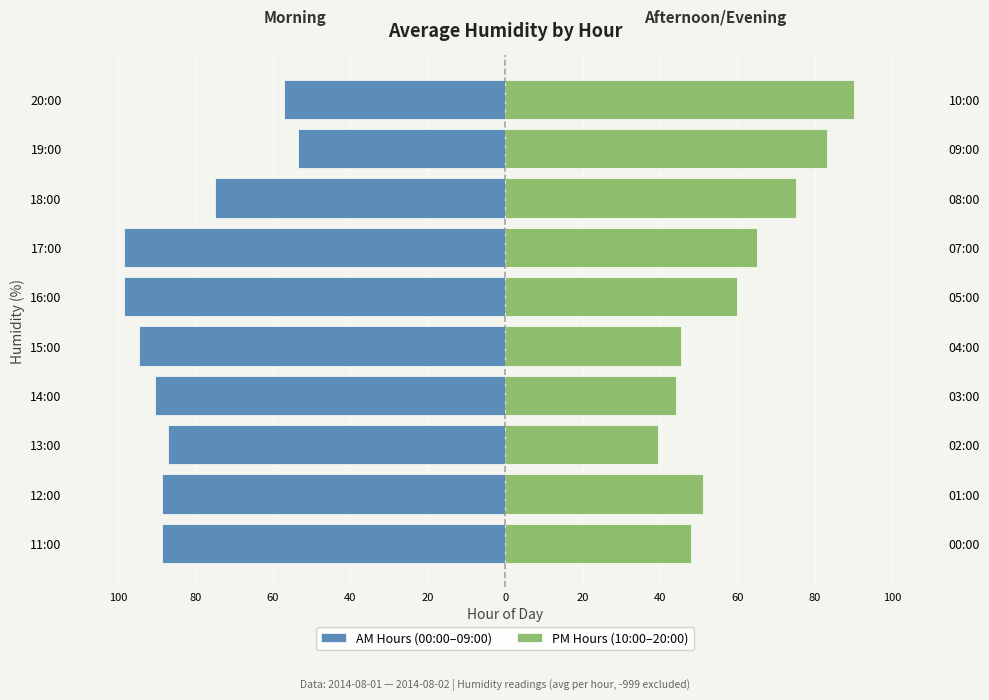

Does the chart contain any negative values?

Yes